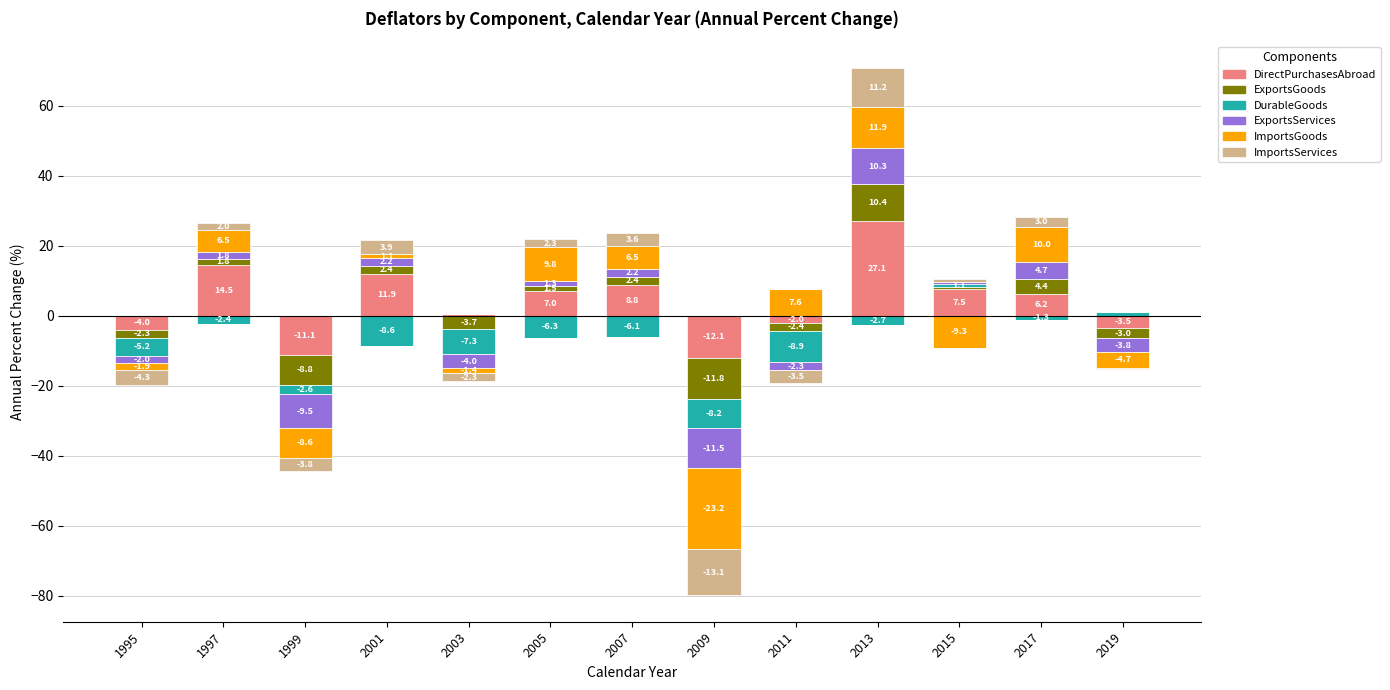

What is the difference between the ImportsServices values at 2013 and 1997?

9.2